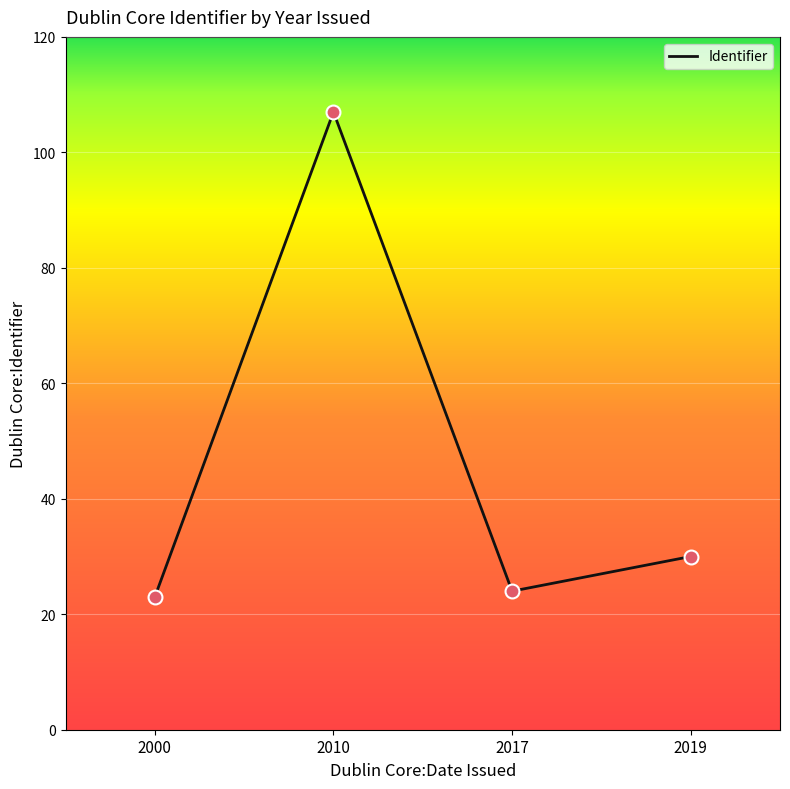

What is the change in value from 2000 to 2019?

+7